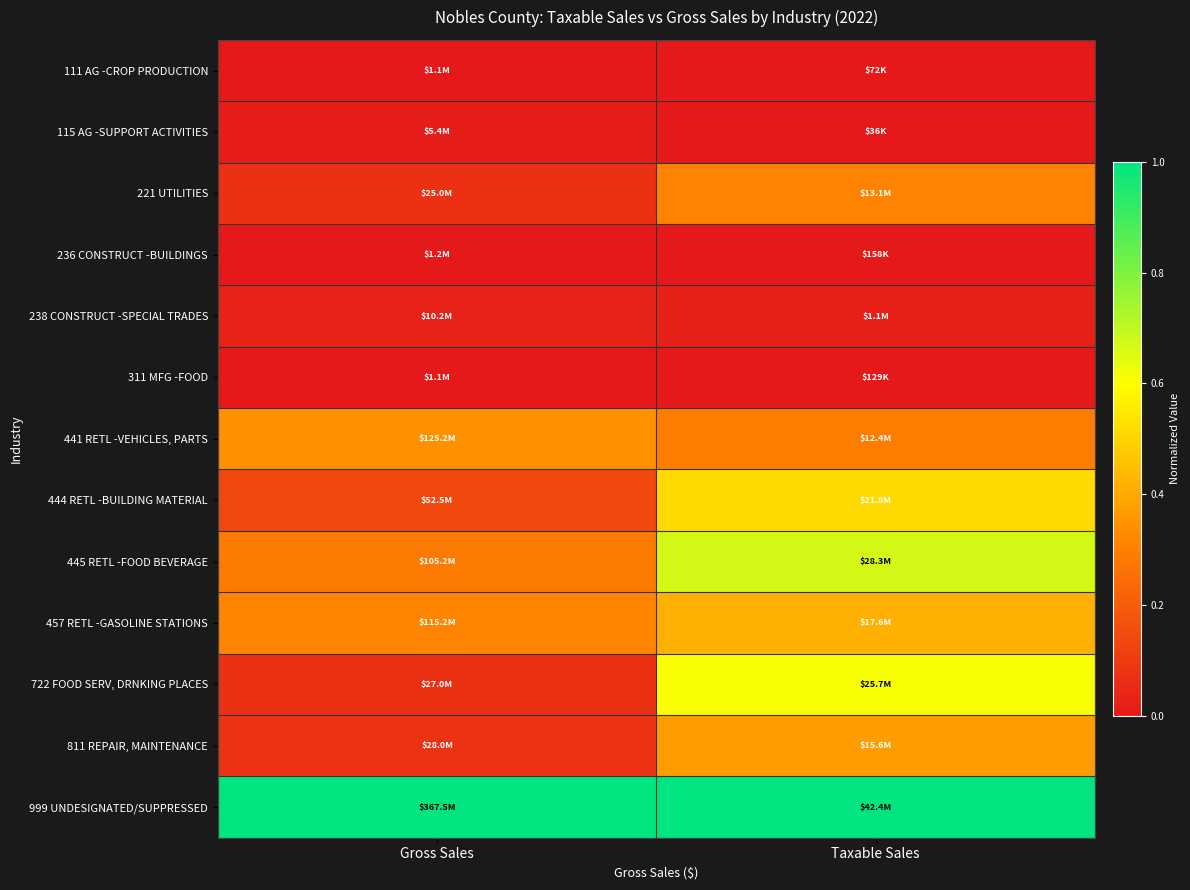

Reading left to right, transcribe all the data shown in this chart.

111 AG -CROP PRODUCTION: Gross Sales=0.0	Taxable Sales=0.0
115 AG -SUPPORT ACTIVITIES: Gross Sales=0.0	Taxable Sales=0.0
221 UTILITIES: Gross Sales=0.1	Taxable Sales=0.3
236 CONSTRUCT -BUILDINGS: Gross Sales=0.0	Taxable Sales=0.0
238 CONSTRUCT -SPECIAL TRADES: Gross Sales=0.0	Taxable Sales=0.0
311 MFG -FOOD: Gross Sales=0.0	Taxable Sales=0.0
441 RETL -VEHICLES, PARTS: Gross Sales=0.3	Taxable Sales=0.3
444 RETL -BUILDING MATERIAL: Gross Sales=0.1	Taxable Sales=0.5
445 RETL -FOOD BEVERAGE: Gross Sales=0.3	Taxable Sales=0.7
457 RETL -GASOLINE STATIONS: Gross Sales=0.3	Taxable Sales=0.4
722 FOOD SERV, DRNKING PLACES: Gross Sales=0.1	Taxable Sales=0.6
811 REPAIR, MAINTENANCE: Gross Sales=0.1	Taxable Sales=0.4
999 UNDESIGNATED/SUPPRESSED: Gross Sales=1.0	Taxable Sales=1.0